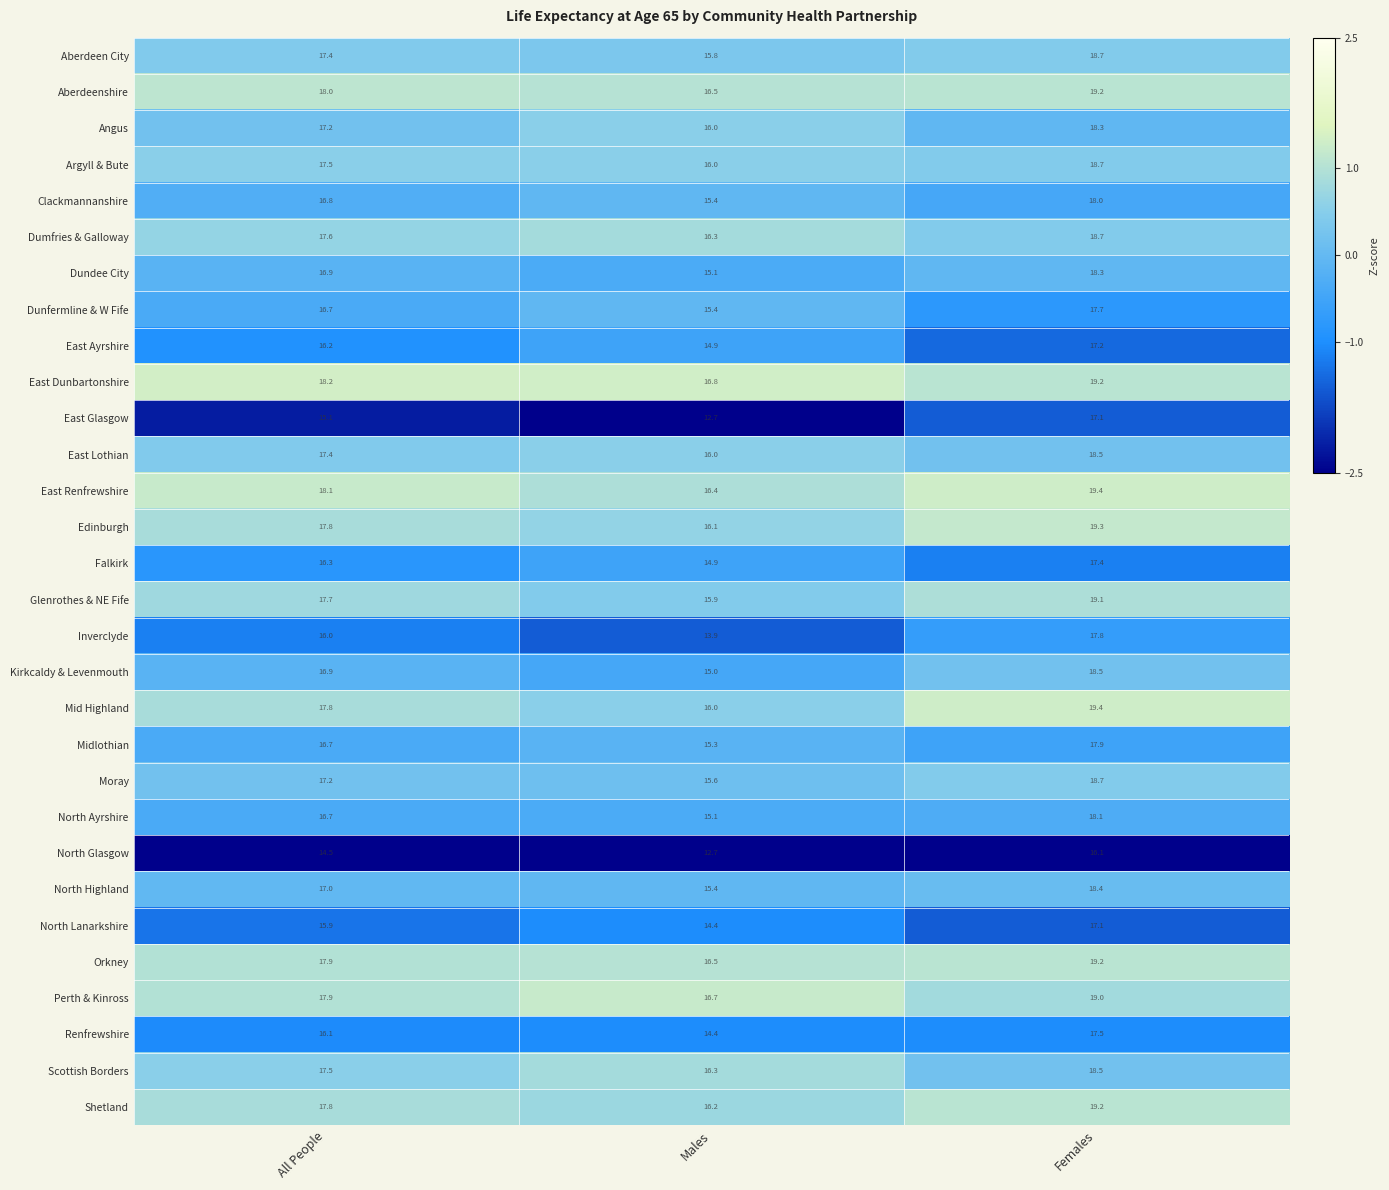

Where is Angus nearest to the value 17?

All People